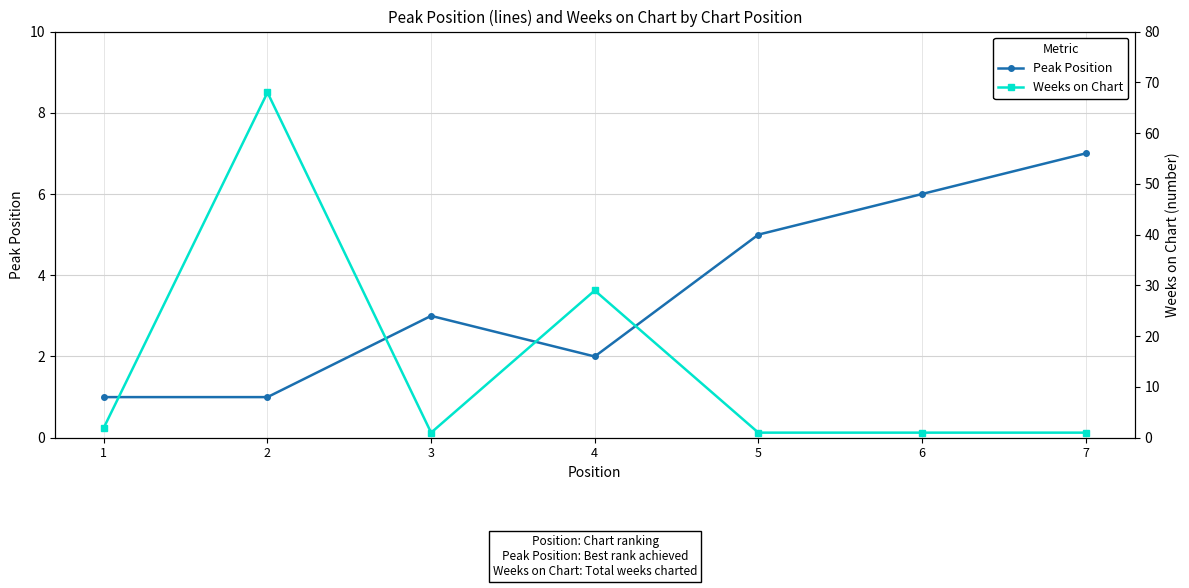

What are all the series names shown in the legend?

Peak Position, Weeks on Chart